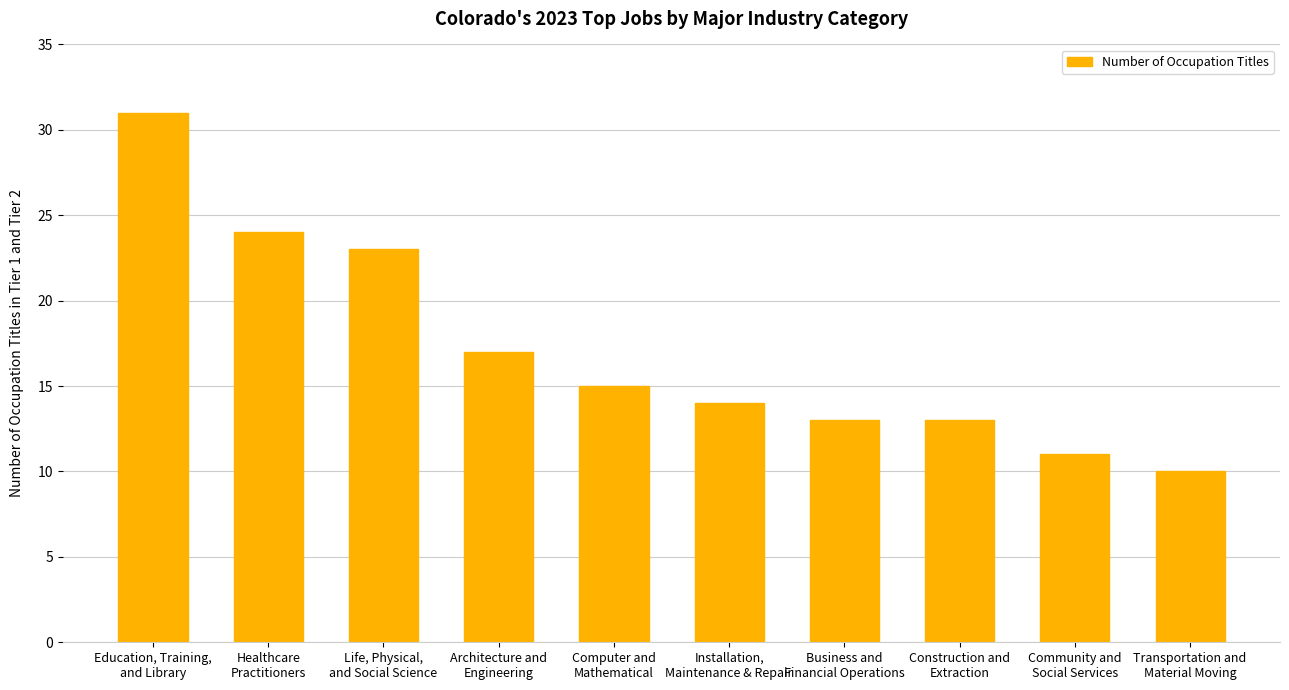

What is the label of the 7th bar from the right?

Architecture and
Engineering